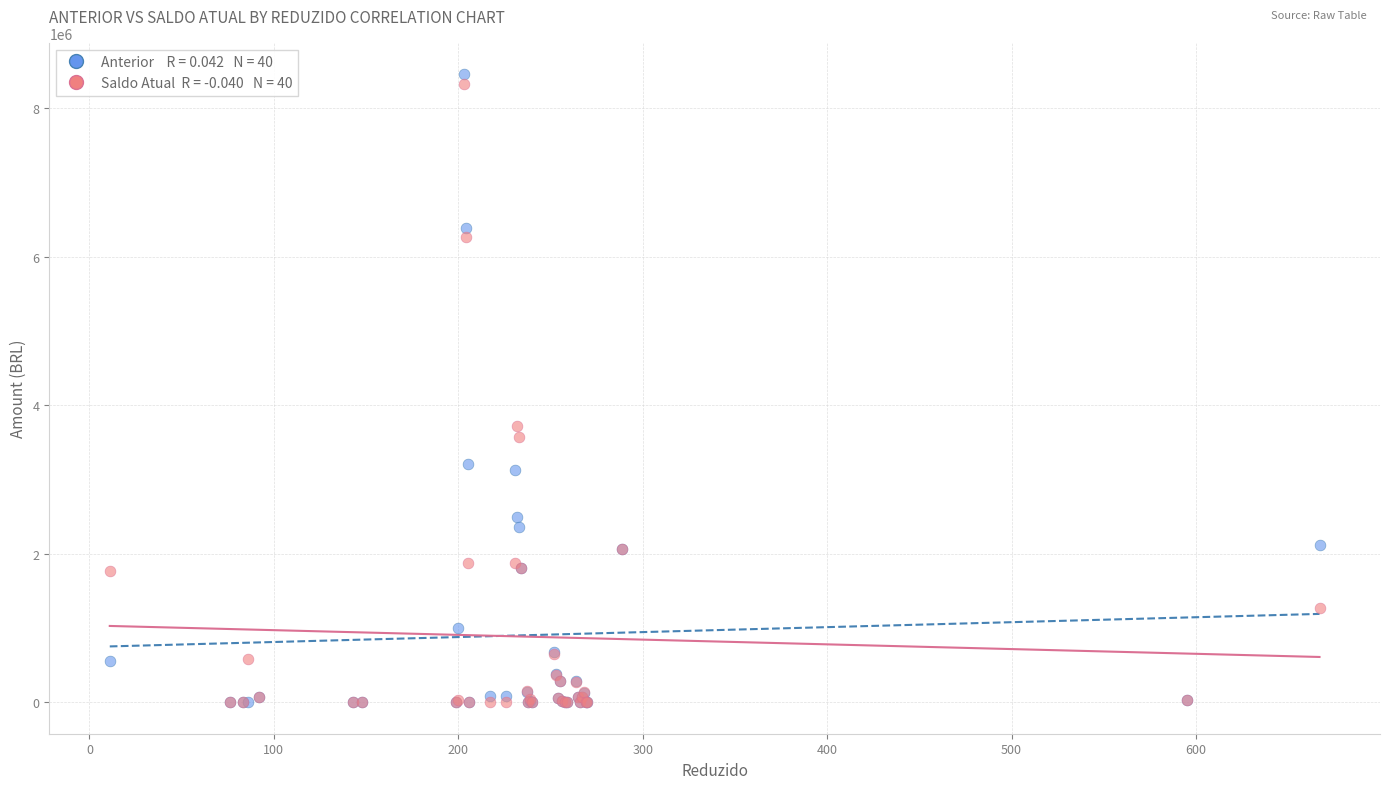

Across all series, what Y value is closest to 4229706?

3727656.6